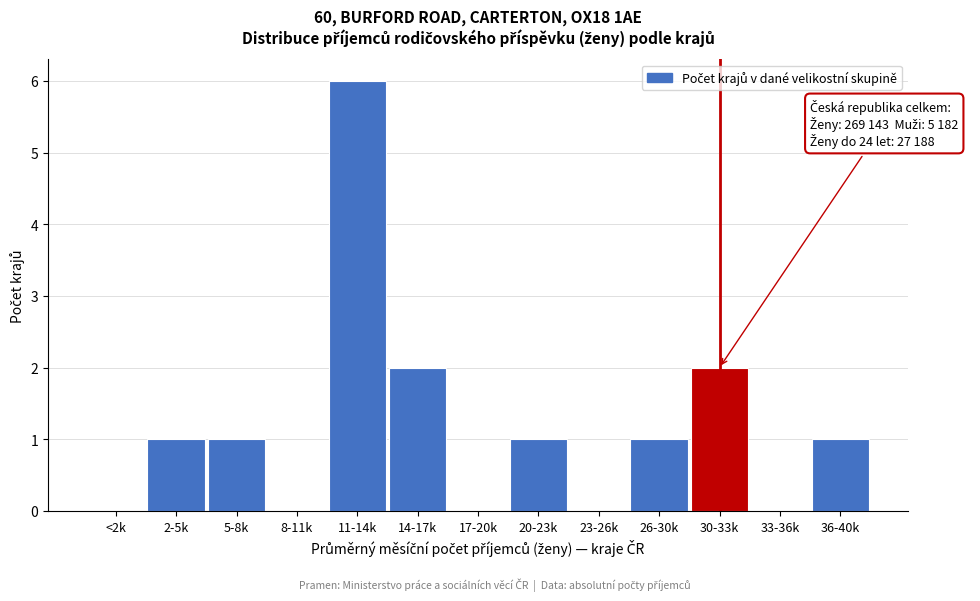

Reading left to right, transcribe all the data shown in this chart.

<2k=0	2-5k=1	5-8k=1	8-11k=0	11-14k=6	14-17k=2	17-20k=0	20-23k=1	23-26k=0	26-30k=1	30-33k=2	33-36k=0	36-40k=1